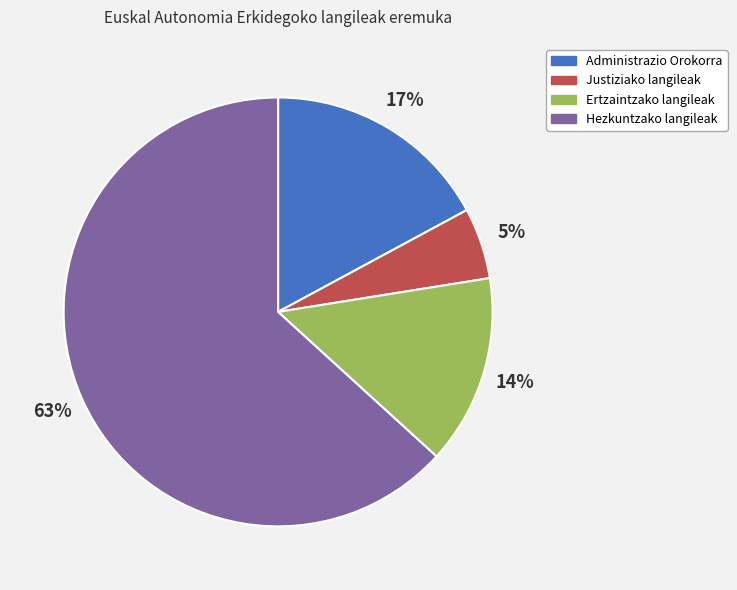

How many segments does this pie chart have?

4